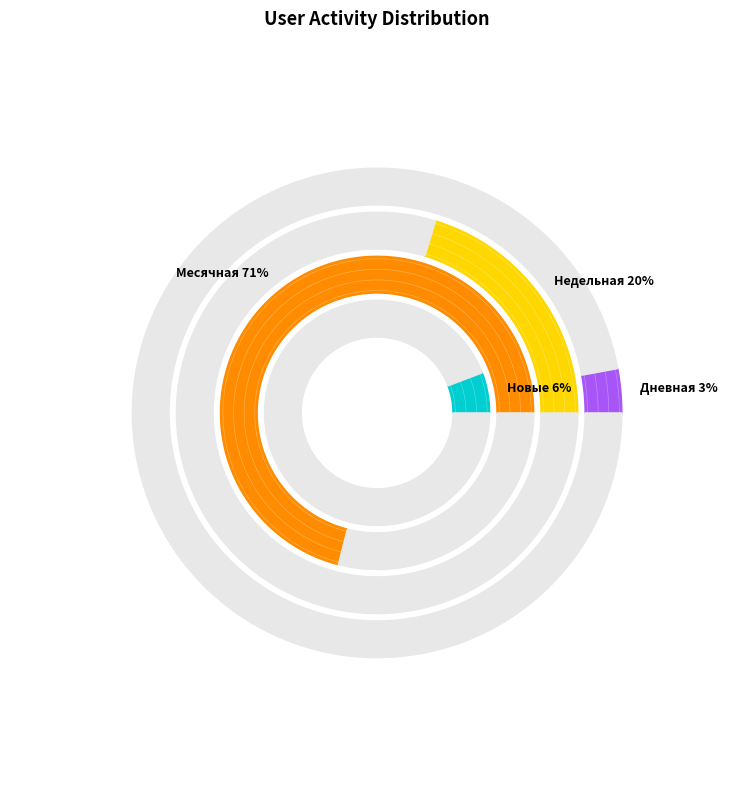

Is Месячная the majority of the pie?

Yes